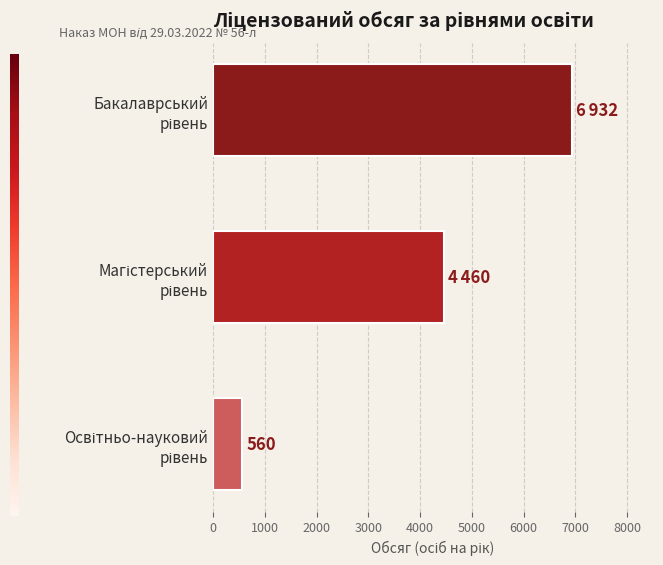

Does the chart contain any negative values?

No